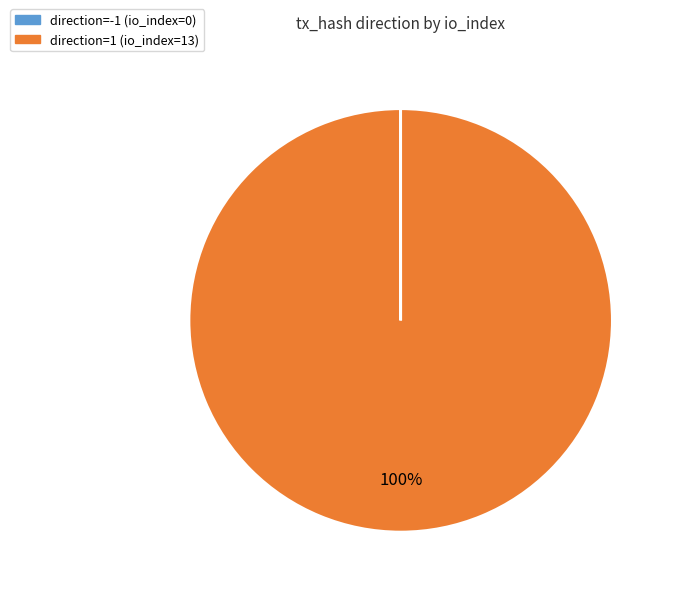

Does any single category account for the majority?

Yes